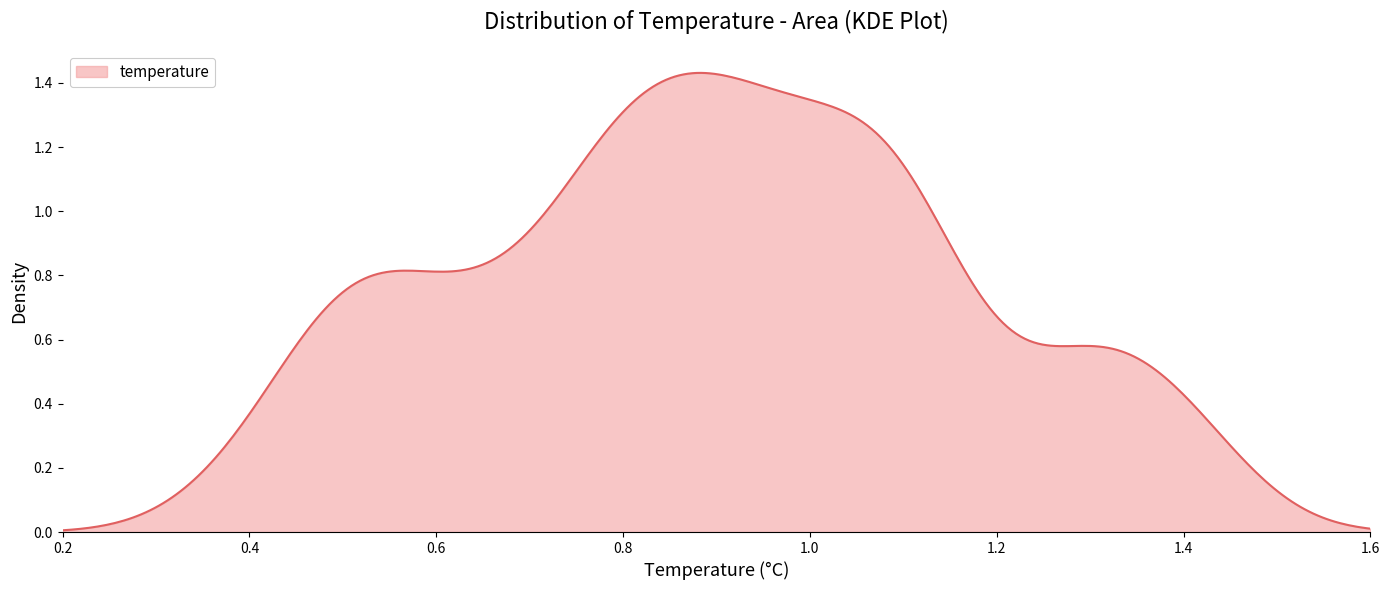

Rank the categories by value from highest to lowest.

3, 4, 0, 1, 5, 2, 6, 8, 9, 10, 16, 17, 11, 13, 14, 18, 26, 7, 12, 15, 19, 23, 38, 20, 21, 22, 24, 27, 39, 25, 32, 37, 28, 31, 36, 29, 30, 34, 35, 33